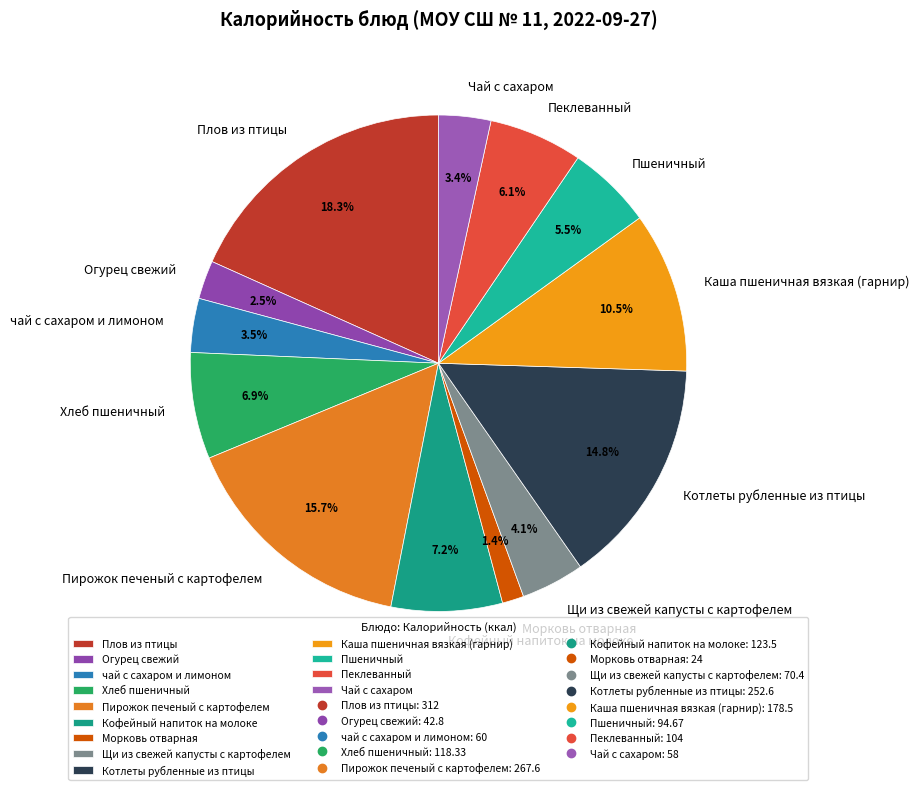

Which category has the smallest portion of the pie?

Морковь отварная